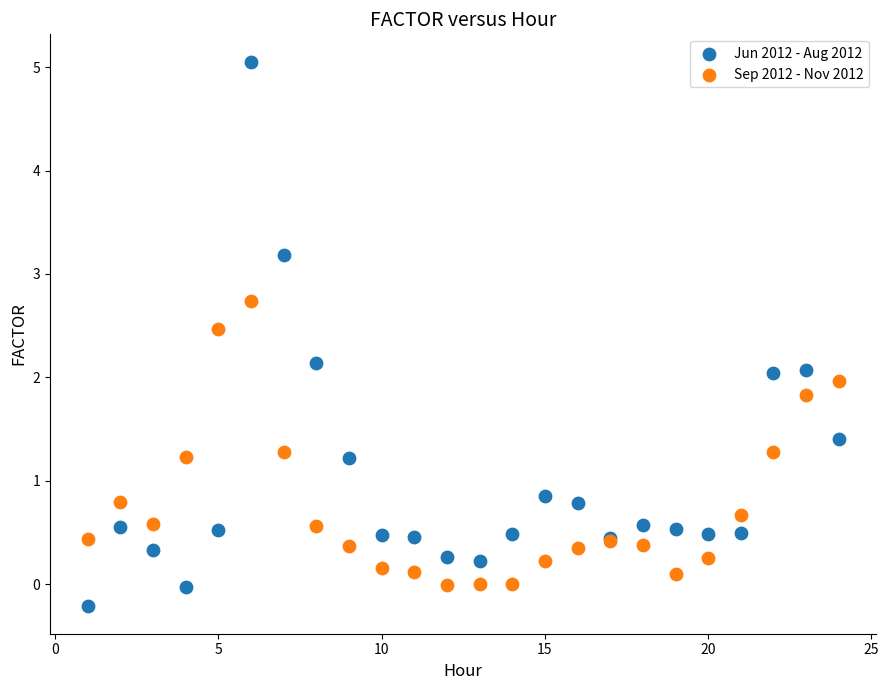

In the Sep 2012 - Nov 2012 series, what Y value is closest to 1?

0.8